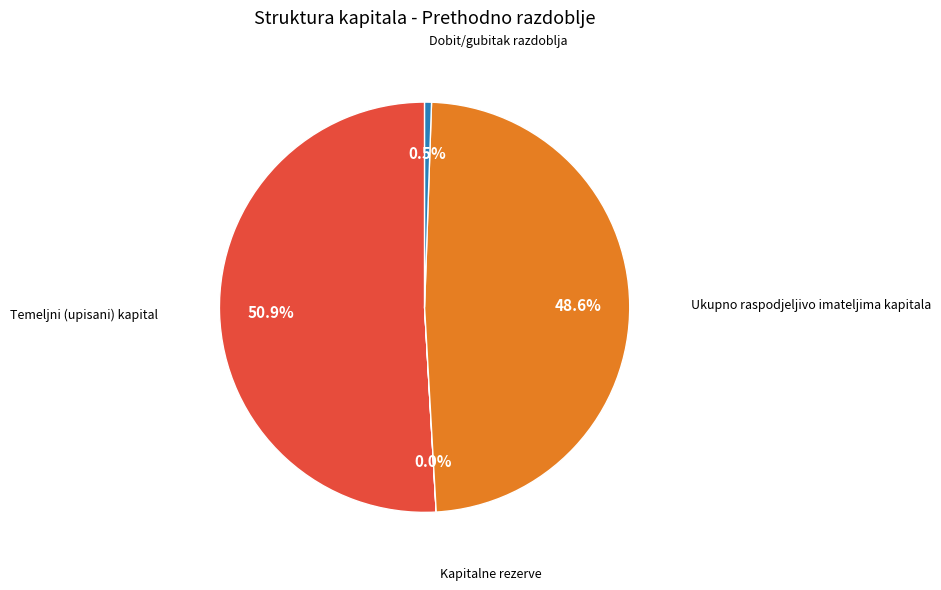

Is there a majority slice in this chart?

Yes